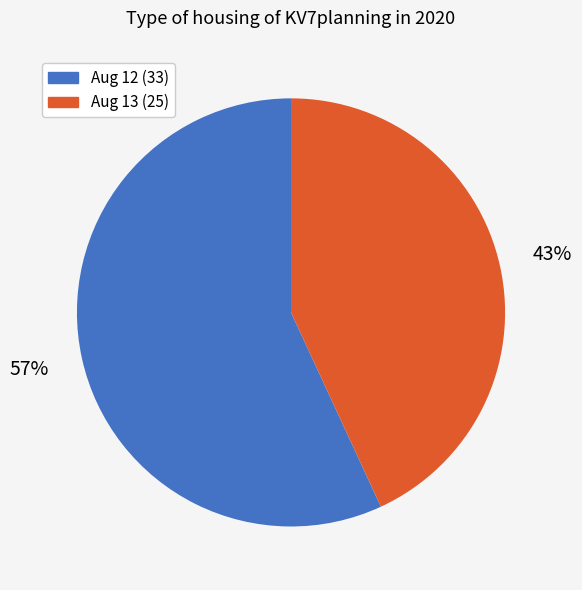

Which slice is the smallest?

Aug 13 (25)